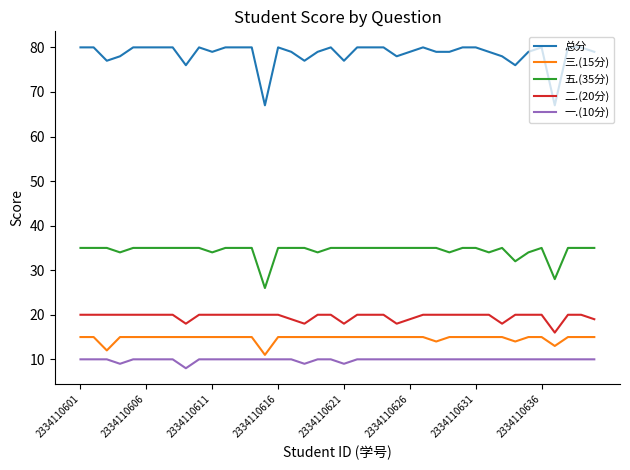

Rank the series by their maximum value, from lowest to highest.

一.(10分), 三.(15分), 二.(20分), 五.(35分), 总分